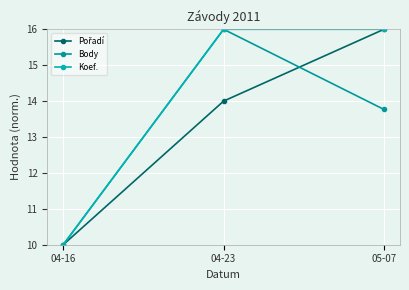

Count the number of data series in this chart.

3